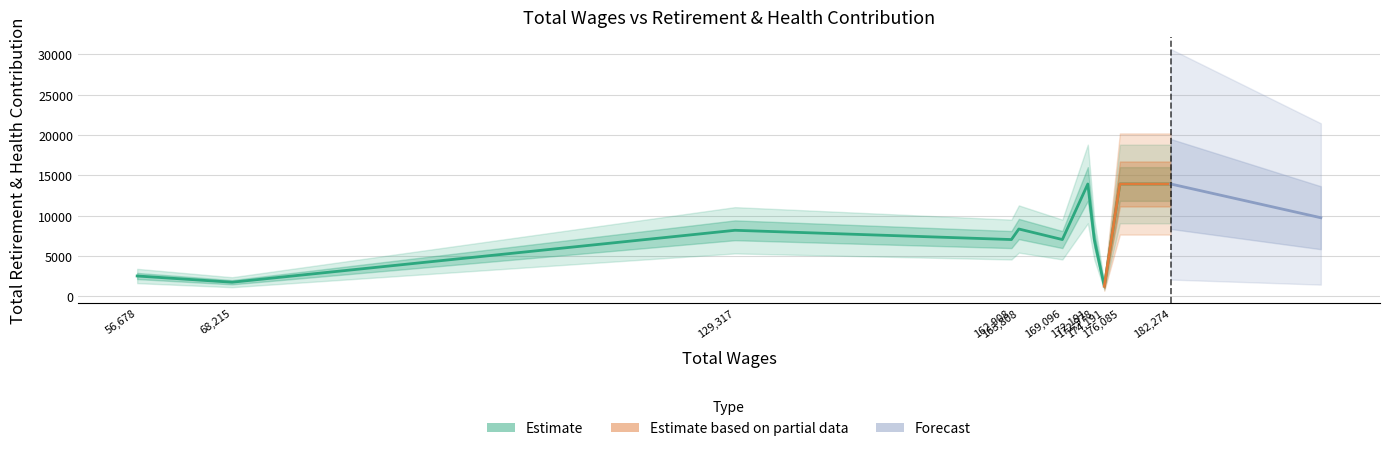

What is the approximate value at 182274, to the nearest 50?

13950